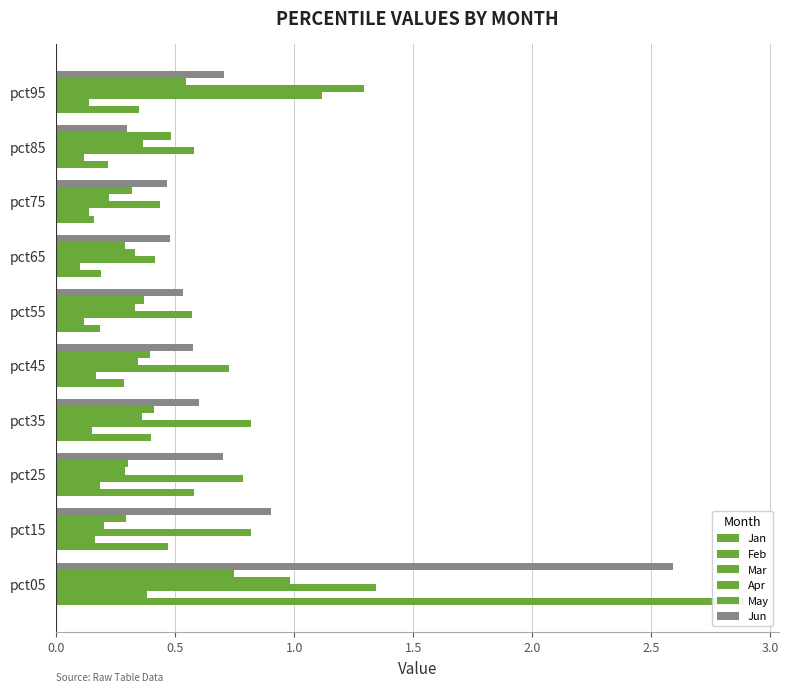

What is the spread (max minus min) of values at pct35?

0.7